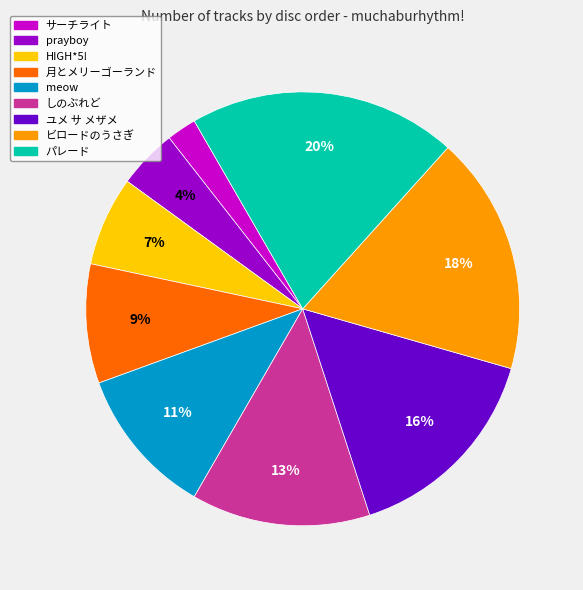

To the nearest percent, what is the average slice percentage?

11%